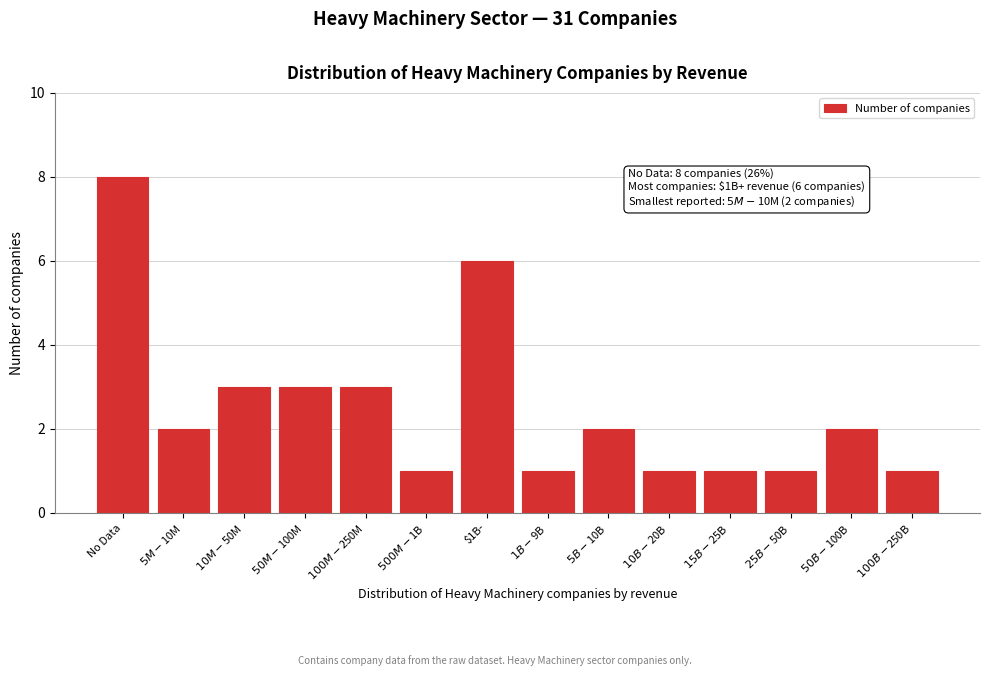

Reading left to right, extract all data points from this chart.

8	2	3	3	3	1	6	1	2	1	1	1	2	1